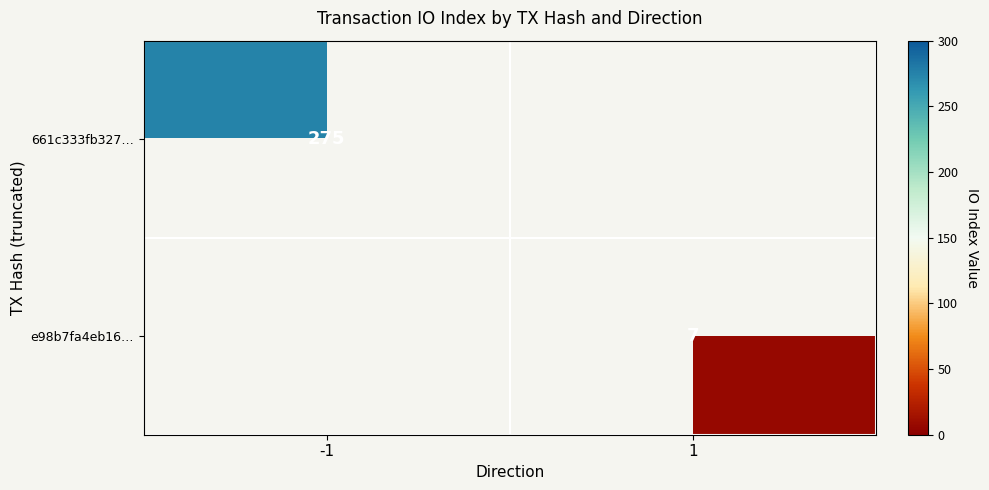

The e98b7fa4eb16… series shows 12 at 1. True or false?

False